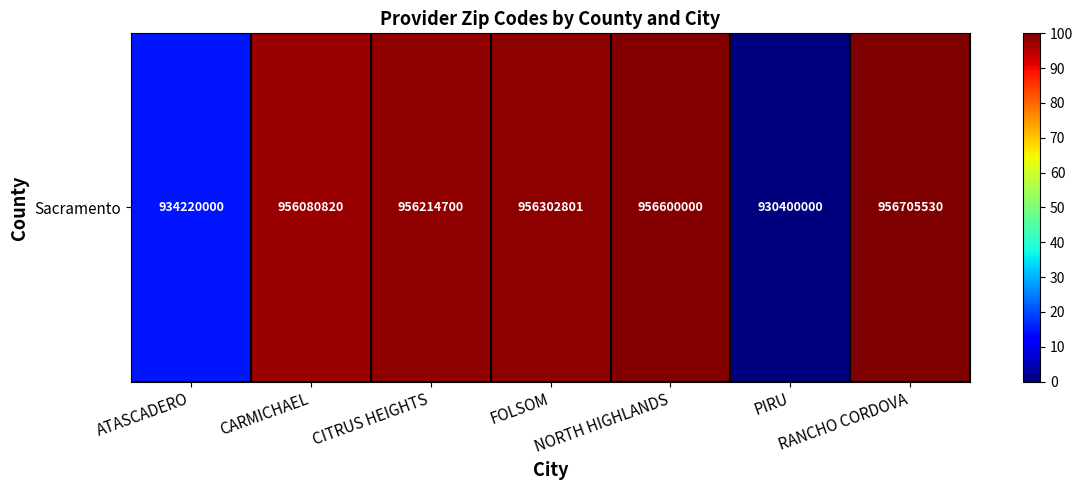

At which label does the data first exceed 98?

CITRUS HEIGHTS